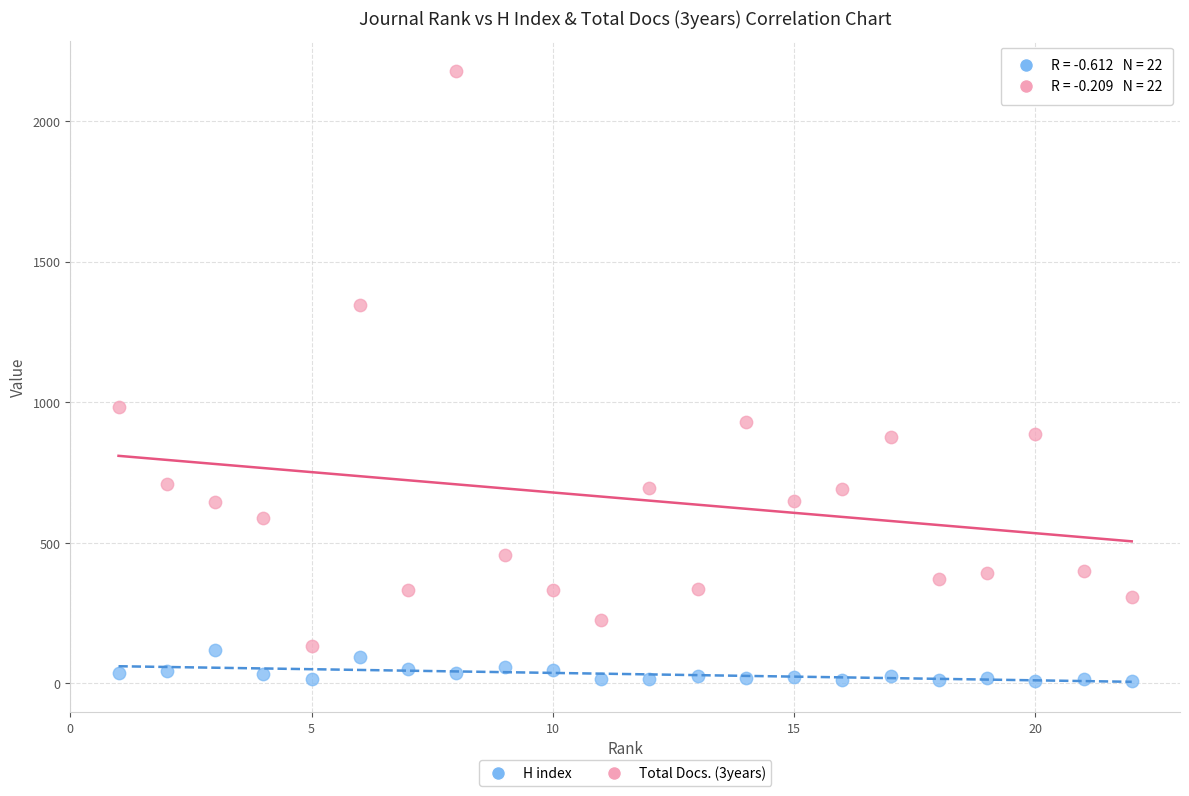

Which series contains the highest Y value?

Total Docs. (3years)